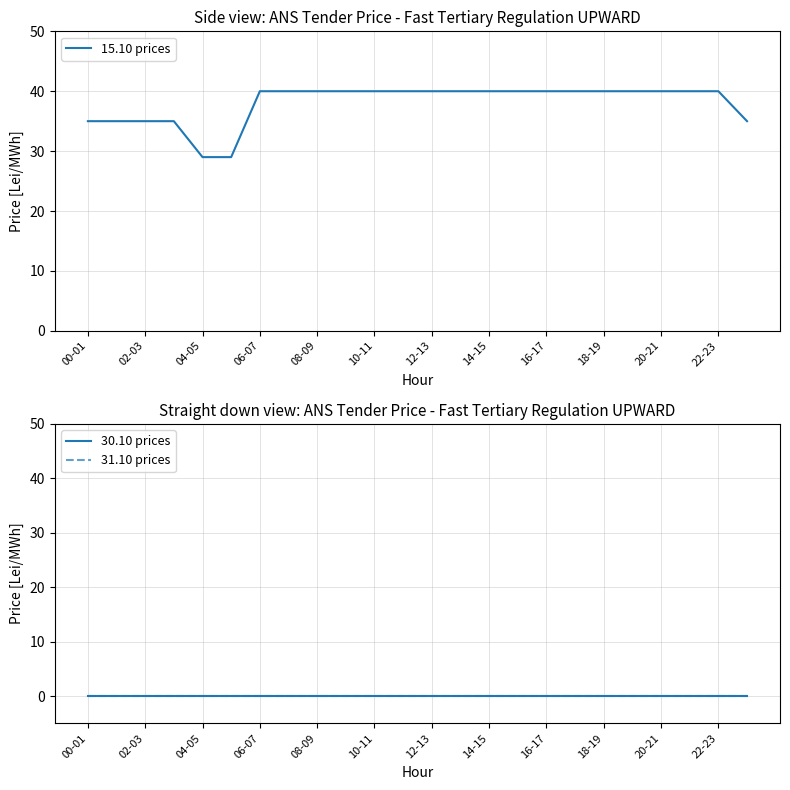

What is the maximum value for 15.10 prices?

40